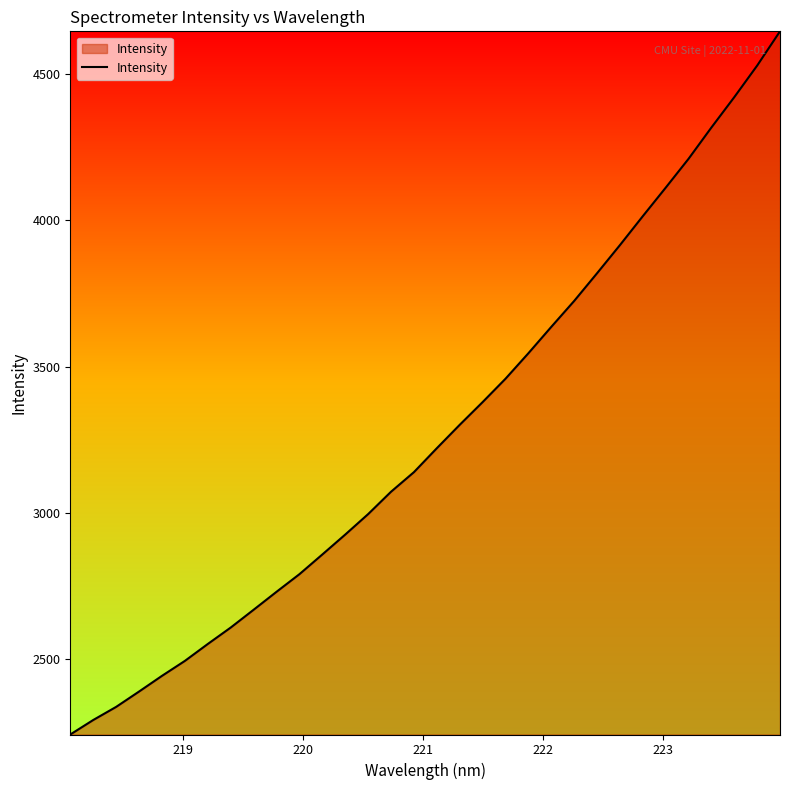

What is the difference between the maximum and minimum values?

2405.0